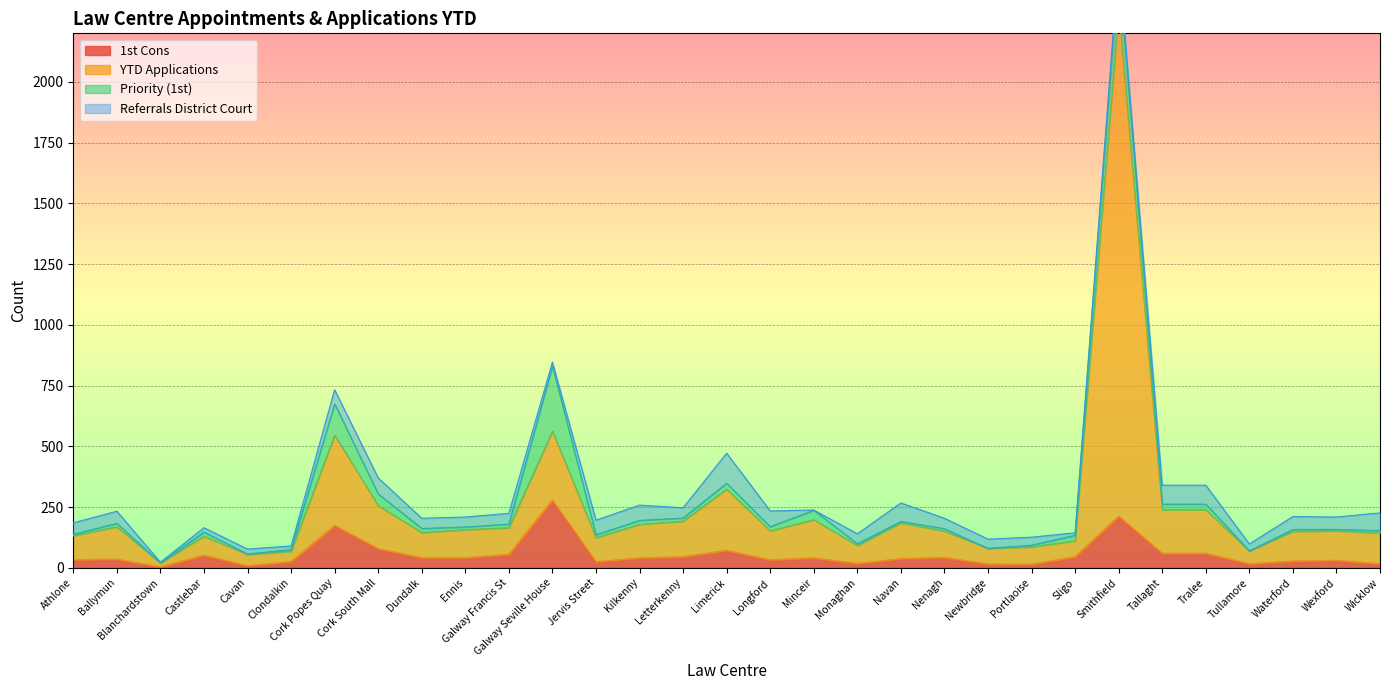

Is it true that YTD Applications equals 92 at Monaghan?

True